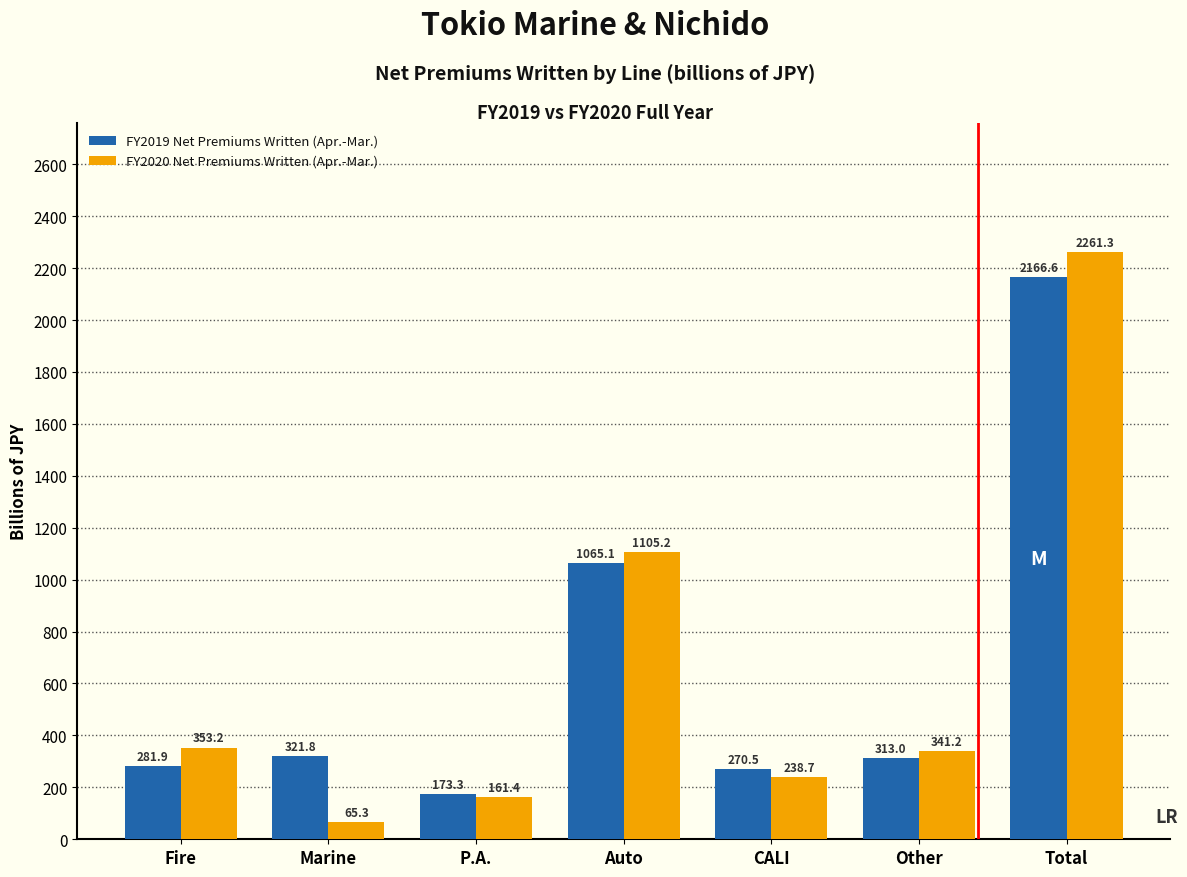

Reading left to right, list all the values displayed in this chart.

FY2019 Net Premiums Written (Apr.-Mar.): 281.9	321.8	173.3	1065.1	270.5	313.0	2166.6
FY2020 Net Premiums Written (Apr.-Mar.): 353.2	65.3	161.4	1105.2	238.7	341.2	2261.3